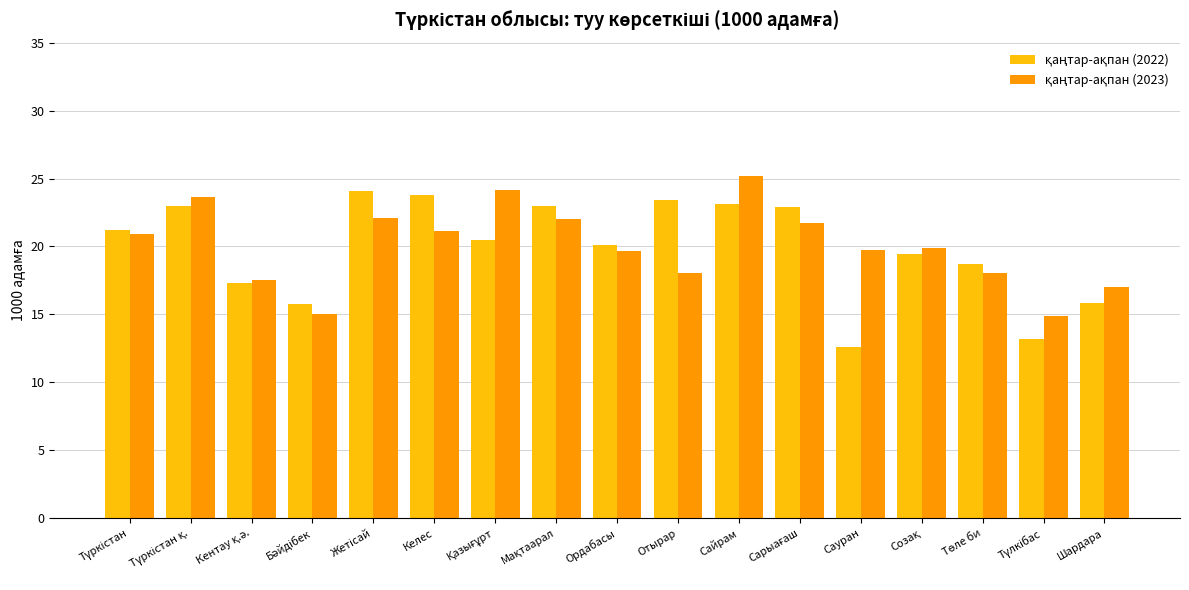

Count the number of categories in the chart.

17